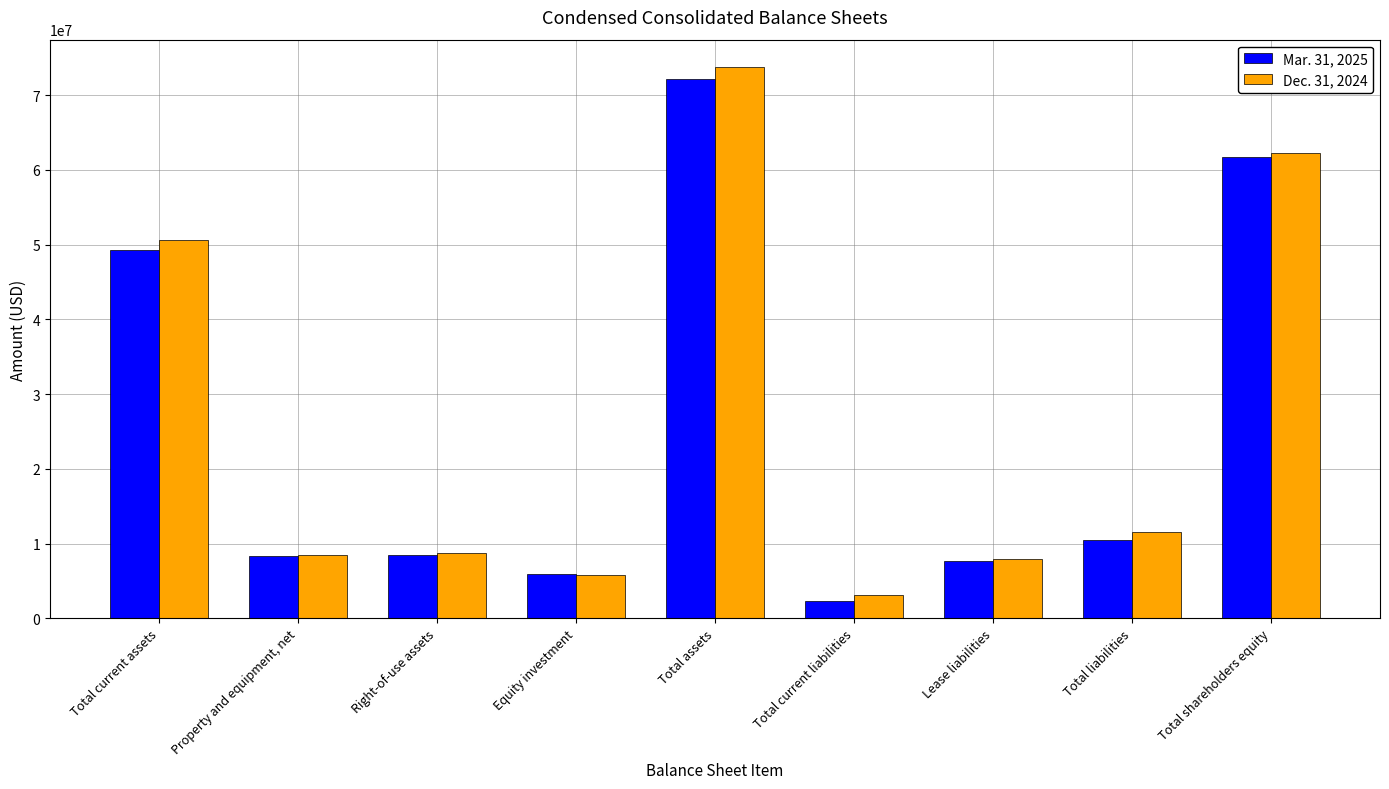

What are all the series names shown in the legend?

Mar. 31, 2025, Dec. 31, 2024